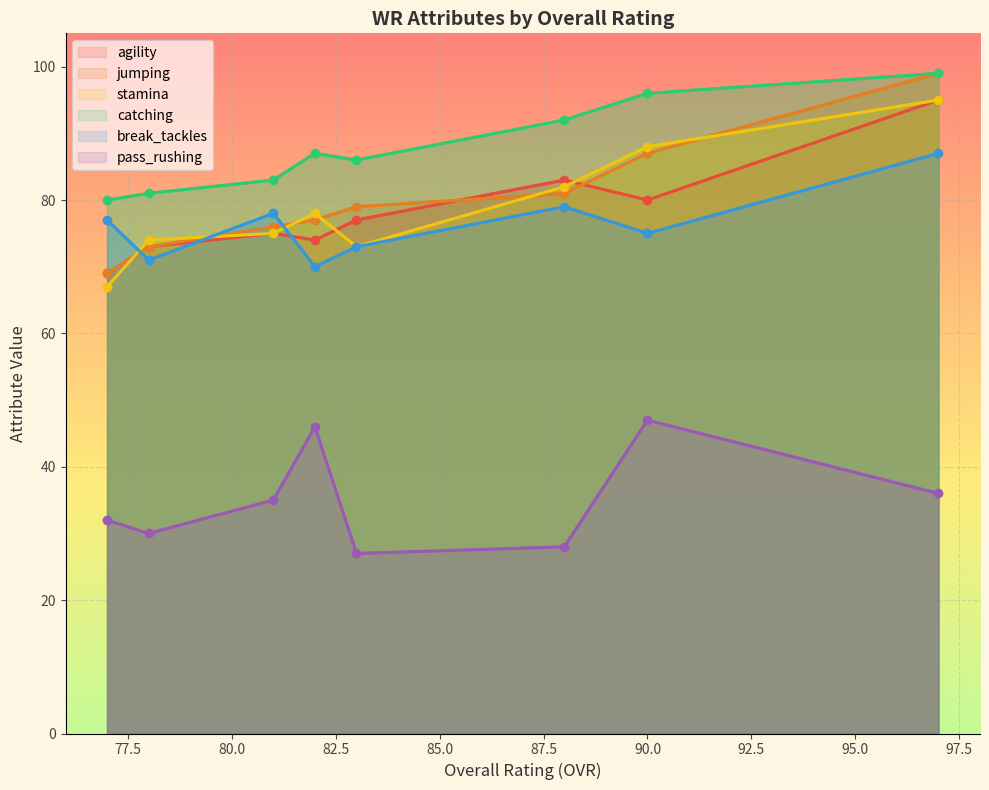

Which series has the widest spread of values?

jumping